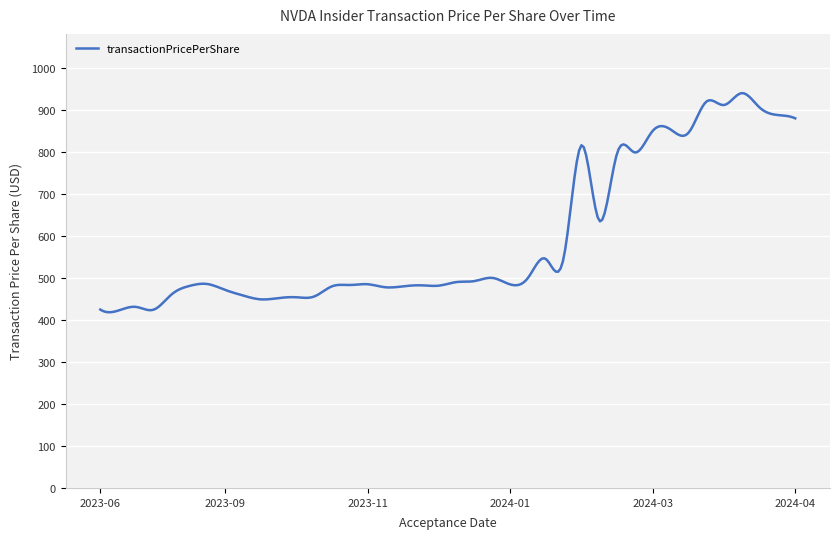

What is the smallest value displayed?

418.3